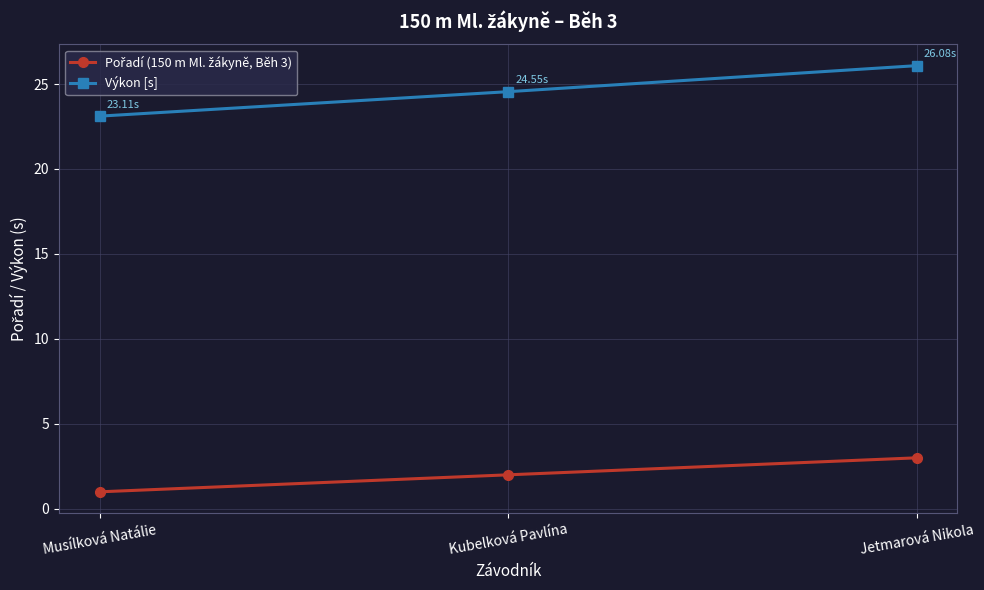

At which category is the sum across all series the highest?

Jetmarová Nikola